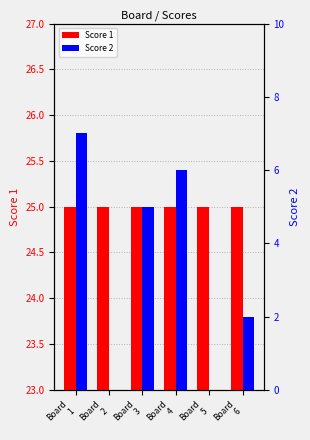

Reading left to right, list all the values displayed in this chart.

Score 1: Board
1=25	Board
2=25	Board
3=25	Board
4=25	Board
5=25	Board
6=25
Score 2: Board
1=7	Board
2=0	Board
3=5	Board
4=6	Board
5=0	Board
6=2